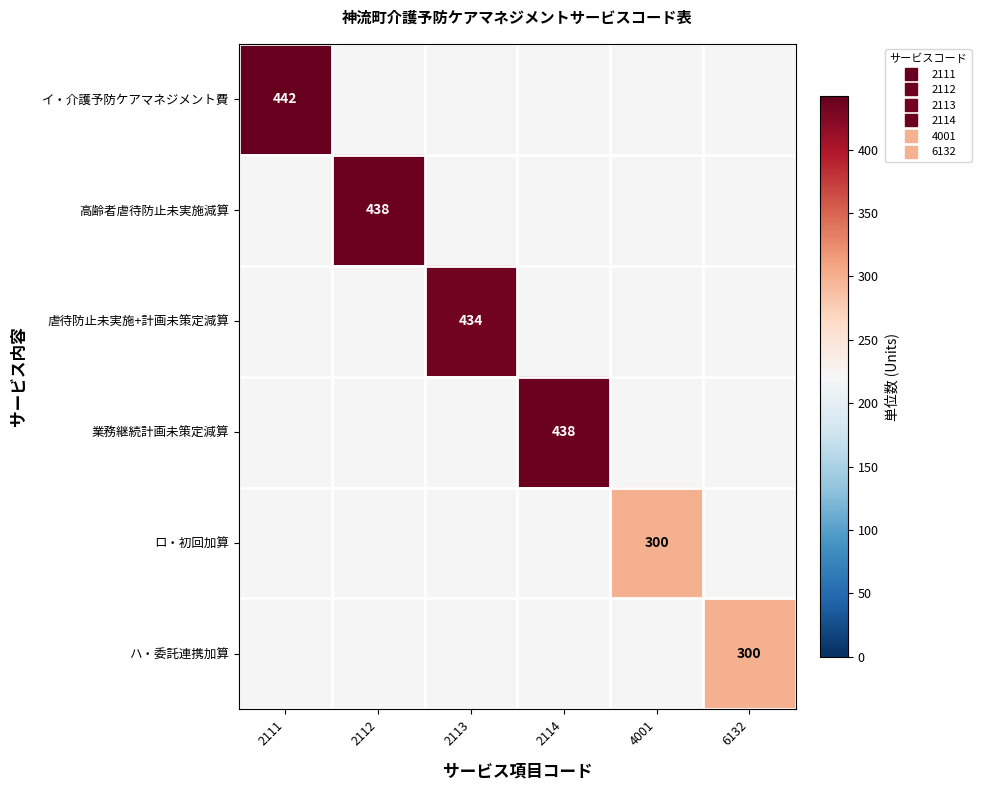

True or false: 業務継続計画未策定減算 has a value of 597.9 at 2114.

False